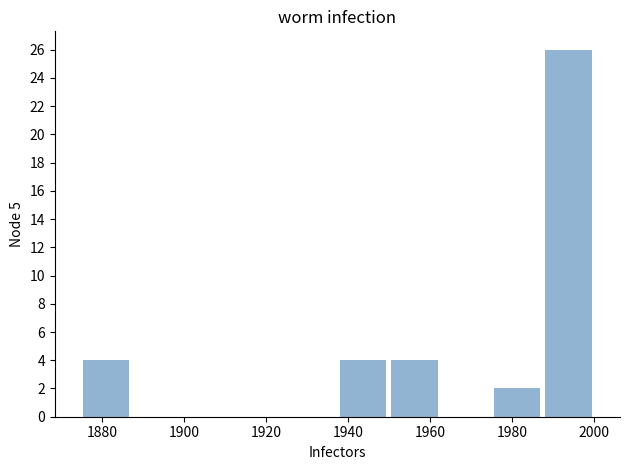

Reading left to right, list every bar in this chart as the range it spans on the x-axis followed by its height. Neither the bar edges nor the heights are printed on the chart, so give them approximately, as read against the axes.

1874 to 1888: 4
1888 to 1900: 0
1900 to 1912: 0
1912 to 1924: 0
1924 to 1938: 0
1938 to 1950: 4
1950 to 1962: 4
1962 to 1974: 0
1974 to 1988: 2
1988 to 2000: 26